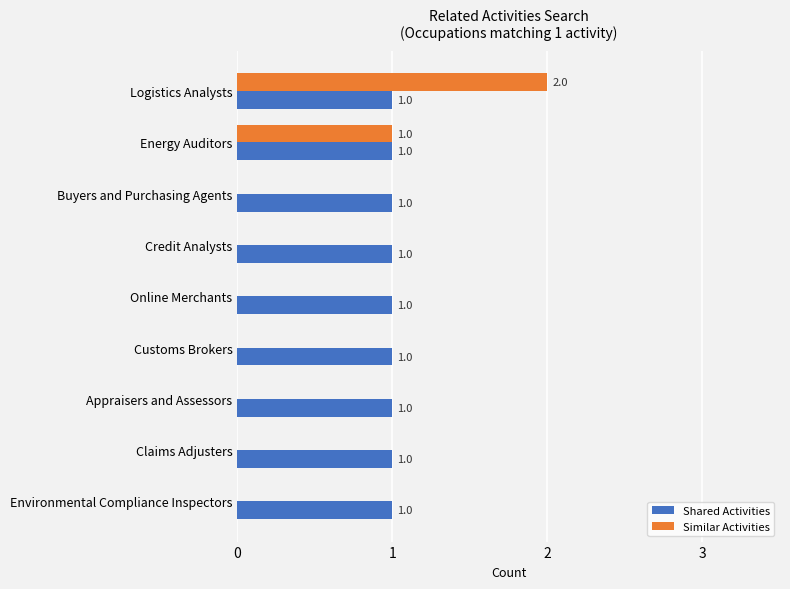

At which label is Similar Activities closest to 1?

Energy Auditors